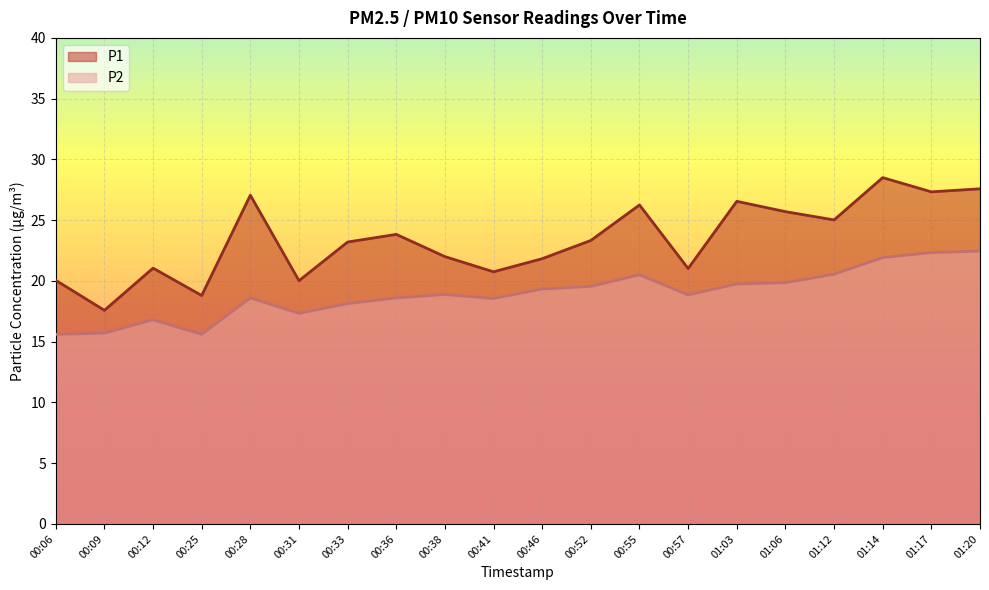

Reading left to right, extract all data points from this chart.

P1: 00:06=20.1	00:09=17.6	00:12=21.1	00:25=18.8	00:28=27.1	00:31=20.0	00:33=23.2	00:36=23.8	00:38=22.0	00:41=20.8	00:46=21.8	00:52=23.3	00:55=26.2	00:57=21.0	01:03=26.6	01:06=25.7	01:12=25.0	01:14=28.5	01:17=27.3	01:20=27.6
P2: 00:06=15.6	00:09=15.7	00:12=16.8	00:25=15.6	00:28=18.6	00:31=17.3	00:33=18.1	00:36=18.6	00:38=18.9	00:41=18.6	00:46=19.3	00:52=19.6	00:55=20.5	00:57=18.9	01:03=19.8	01:06=19.9	01:12=20.6	01:14=21.9	01:17=22.3	01:20=22.4